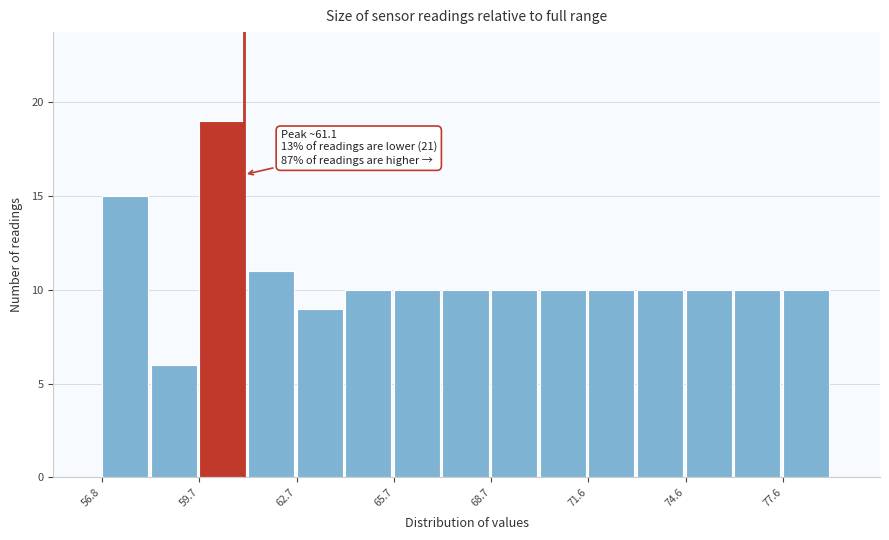

Read against the x-axis, roughly where is the centre of the tallest bar?

60.5